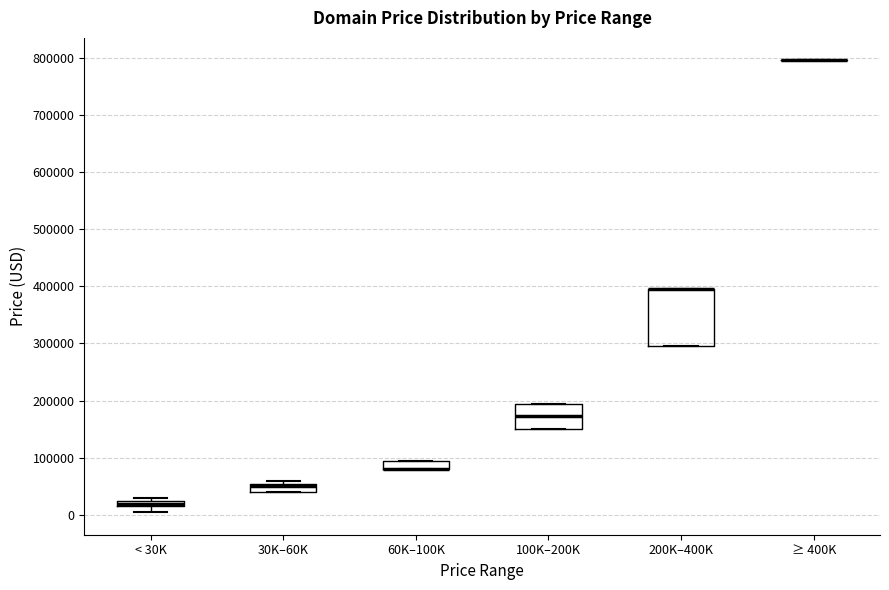

Where is the upper edge of the box for 60K–100K on the y-axis? The values are not printed on the chart, so give them approximately, as read against the axis.

90000